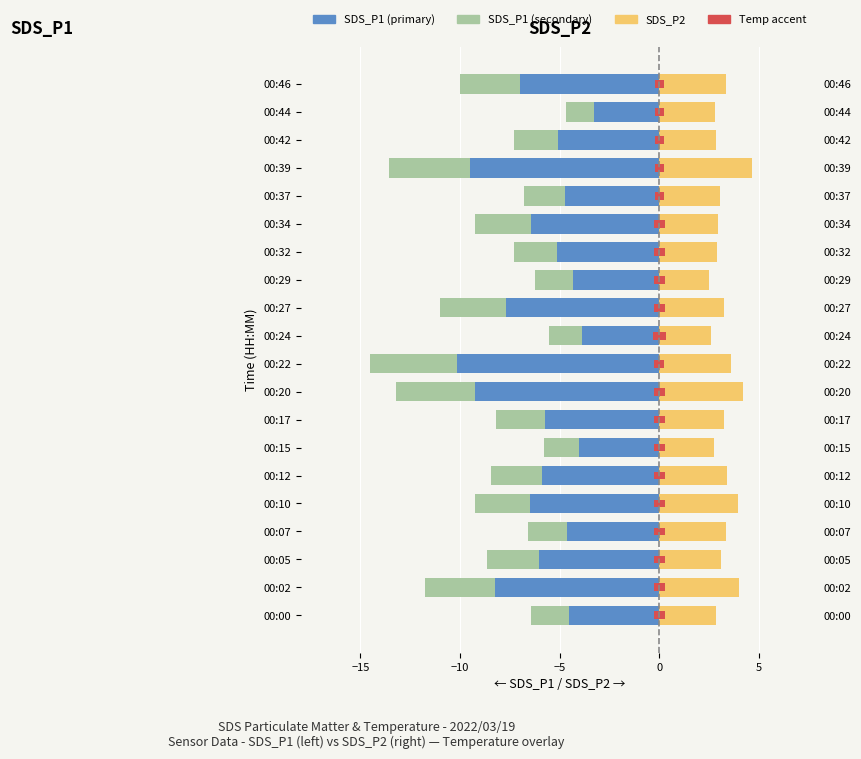

The SDS_P1 (Main) series shows -9.3 at 00:34. True or false?

False